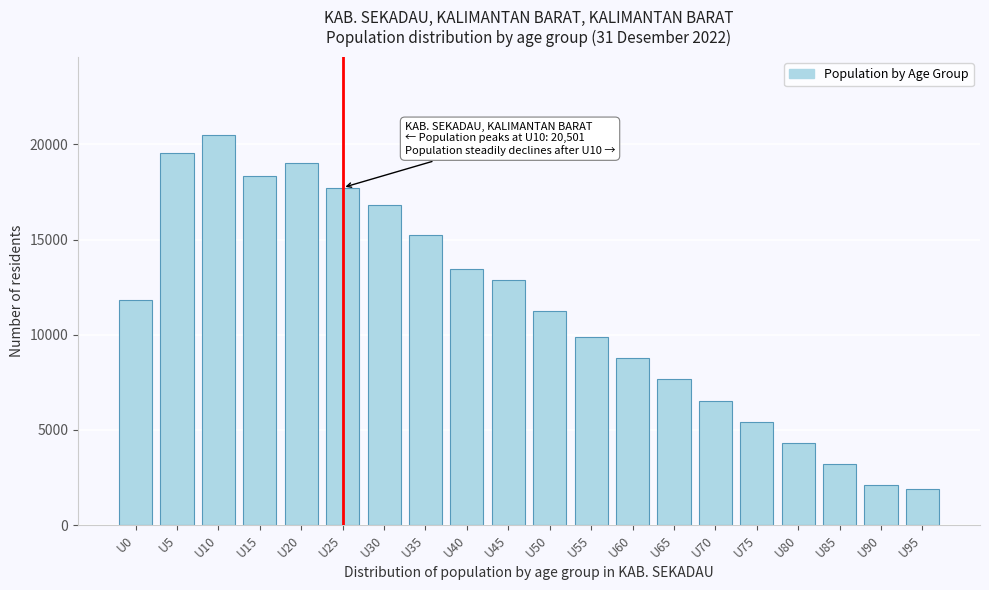

Reading left to right, what are all the values shown in this chart?

U0=11823	U5=19544	U10=20501	U15=18318	U20=18997	U25=17729	U30=16808	U35=15234	U40=13456	U45=12890	U50=11234	U55=9876	U60=8765	U65=7654	U70=6543	U75=5432	U80=4321	U85=3210	U90=2109	U95=1876